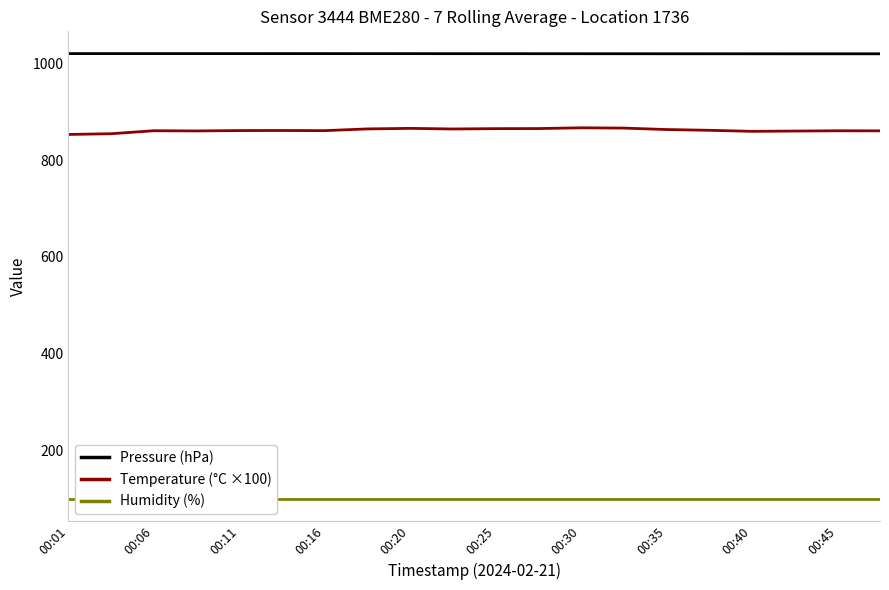

True or false: Temperature (°C ×100) has a value of 859.4 at 00:40.

True